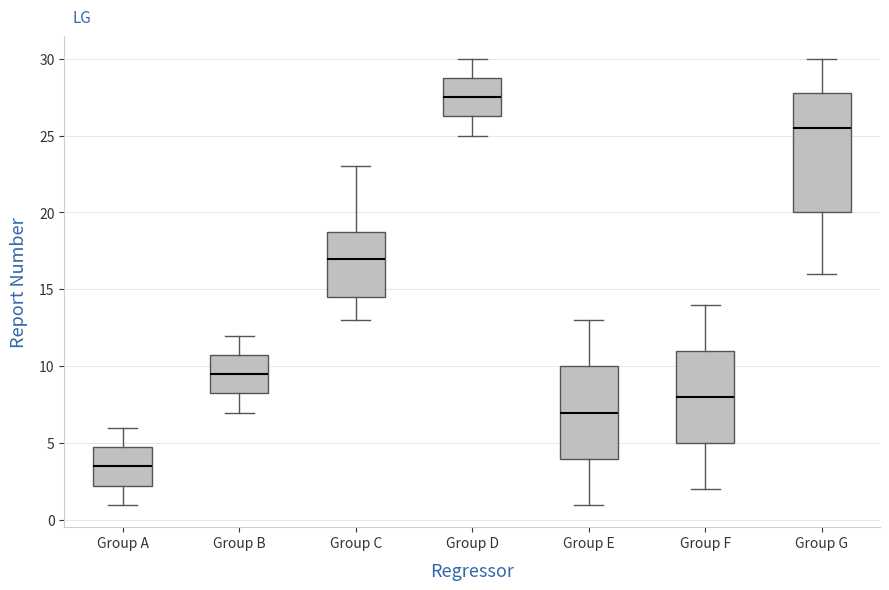

Reading left to right, read every box against the y-axis: the position of its median line, the range the box covers, and the ends of its whiskers. The values are not printed on the chart, so give them approximately, as read against the axis.

Group A: median 3.5, box 2.5 to 5.0, whiskers 1.0 to 6.0
Group B: median 9.5, box 8.5 to 11.0, whiskers 7.0 to 12.0
Group C: median 17.0, box 14.5 to 19.0, whiskers 13.0 to 23.0
Group D: median 27.5, box 26.5 to 29.0, whiskers 25.0 to 30.0
Group E: median 7.0, box 4.0 to 10.0, whiskers 1.0 to 13.0
Group F: median 8.0, box 5.0 to 11.0, whiskers 2.0 to 14.0
Group G: median 25.5, box 20.0 to 28.0, whiskers 16.0 to 30.0